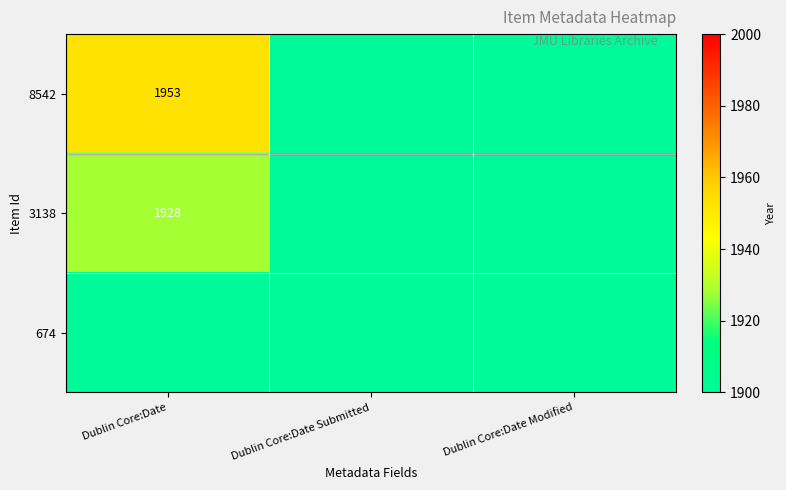

Is it true that 3138 equals 2994 at Dublin Core:Date?

False